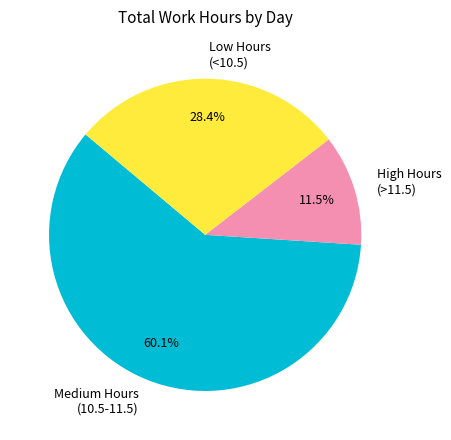

Rank the categories by value from lowest to highest.

High Hours (>11.5), Low Hours (<10.5), Medium Hours (10.5-11.5)